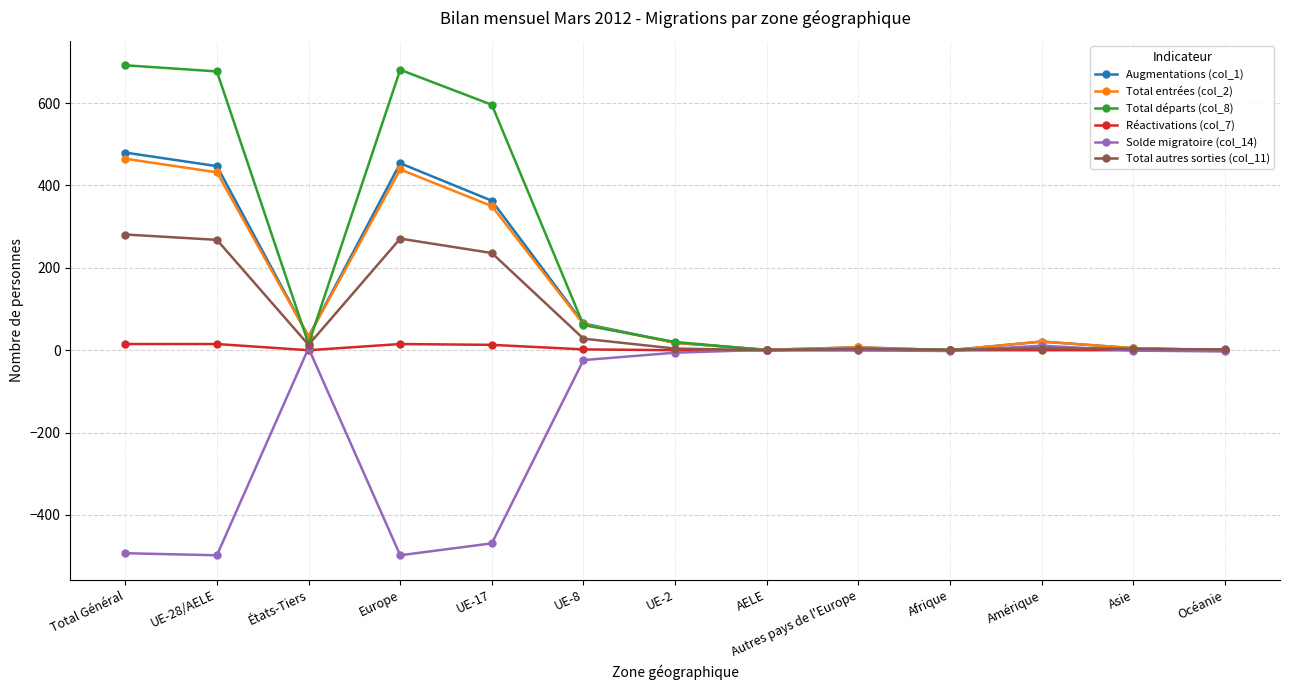

What is the difference between the highest and lowest values at Autres pays de l'Europe?

7